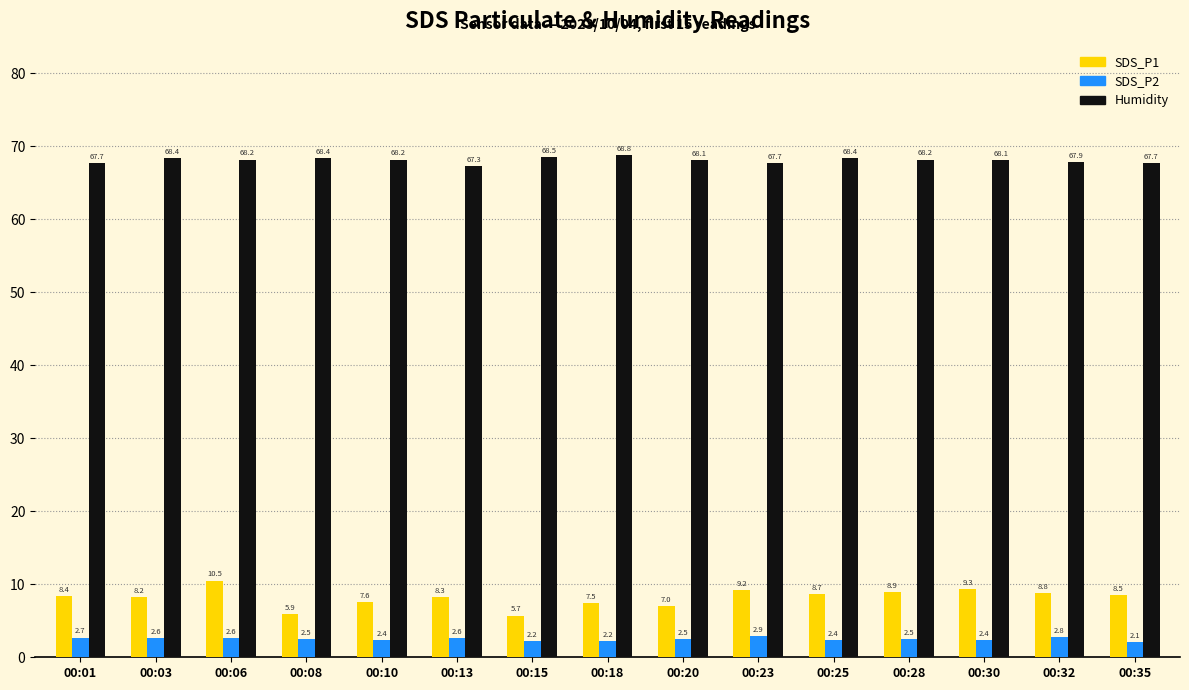

Are the bars horizontal?

No